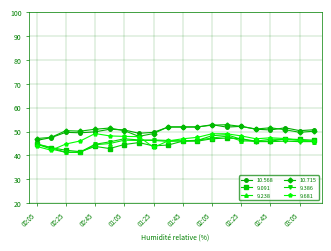

How many values in the 9.091 series are below 46?

10